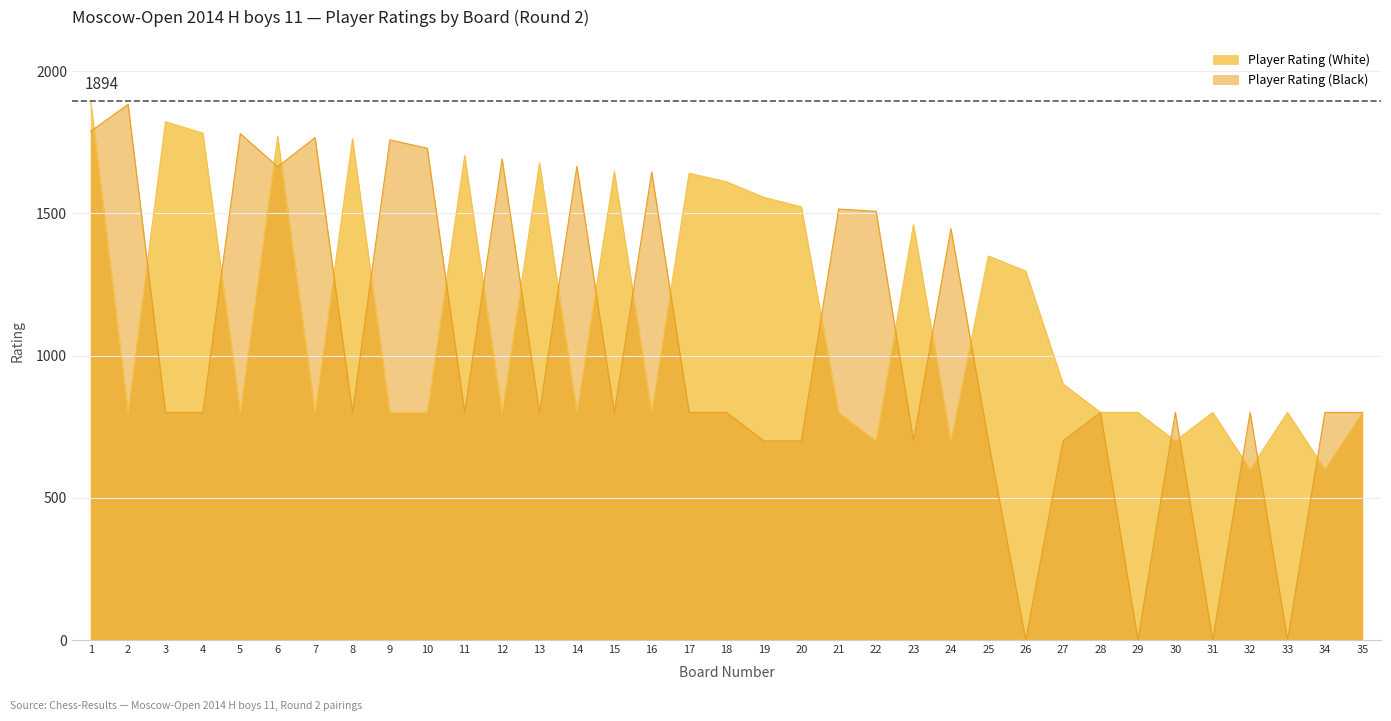

Reading right to left, extract all data points from this chart.

Player Rating (White): 800	600	800	600	800	700	800	800	900	1297	1350	700	1460	700	800	1523	1556	1611	1641	800	1647	800	1677	800	1703	800	800	1762	800	1770	800	1782	1822	800	1894
Player Rating (Black): 800	800	0	800	0	800	0	800	700	0	700	1446	700	1507	1515	700	700	800	800	1645	800	1665	800	1691	800	1729	1758	800	1766	1664	1780	800	800	1883	1788